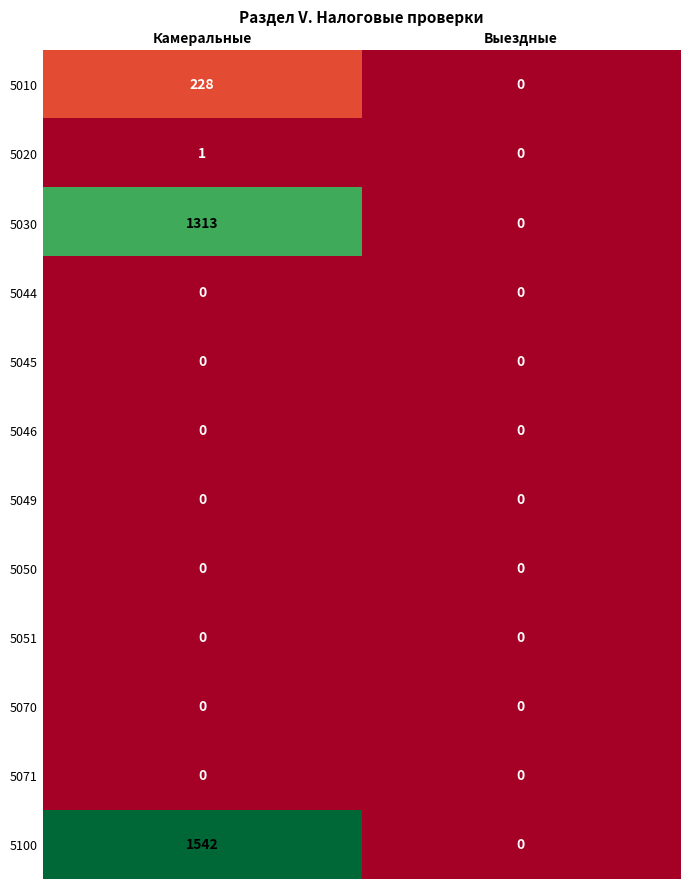

At which label is 5030 closest to 656?

Выездные